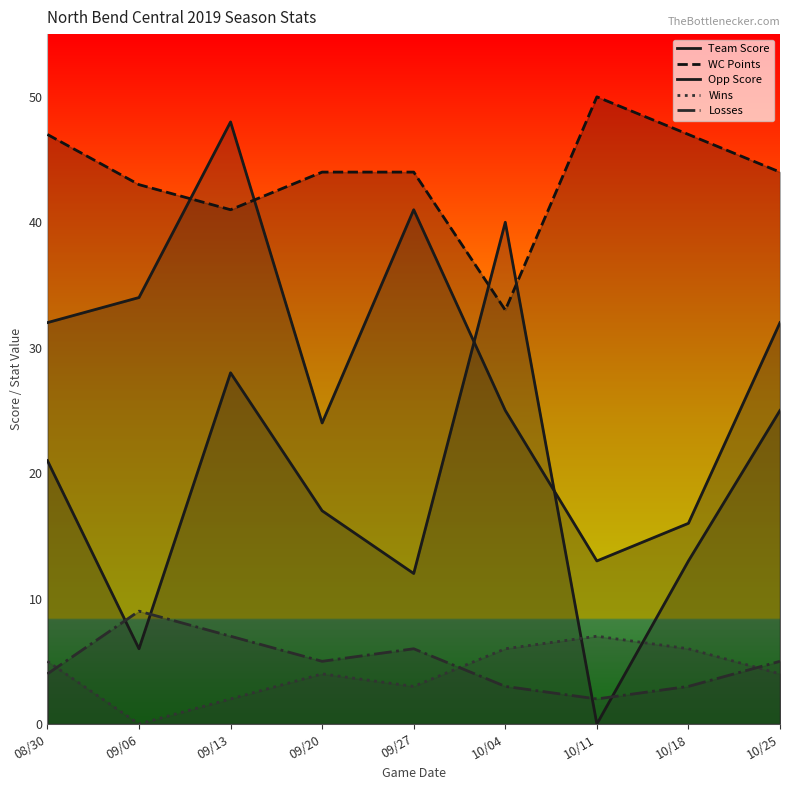

Reading right to left, what are all the values shown in this chart?

Team Score: 32	16	13	25	41	24	48	34	32
WC Points: 44	47	50	33	44	44	41	43	47
Opp Score: 25	13	0	40	12	17	28	6	21
Wins: 4	6	7	6	3	4	2	0	5
Losses: 5	3	2	3	6	5	7	9	4